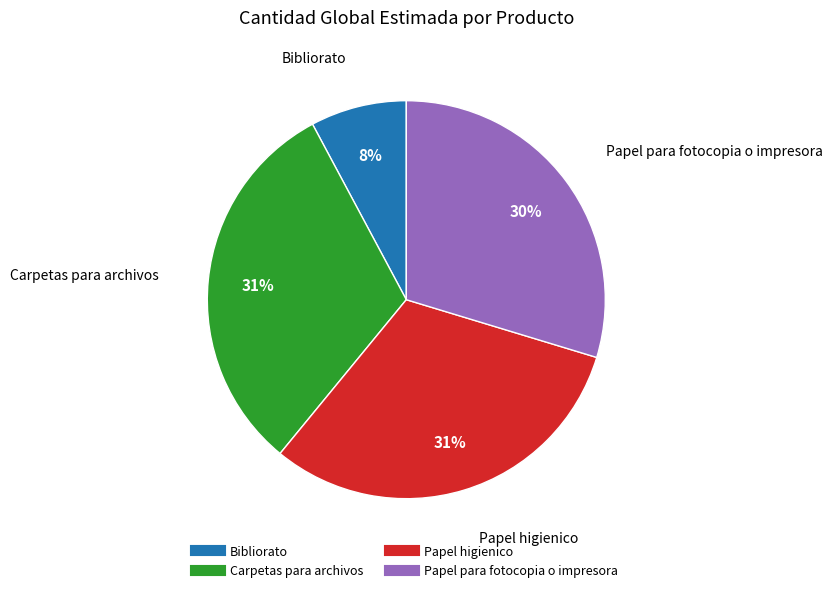

Approximately how many times larger is the value at Carpetas para archivos compared to Papel higienico?

1.0